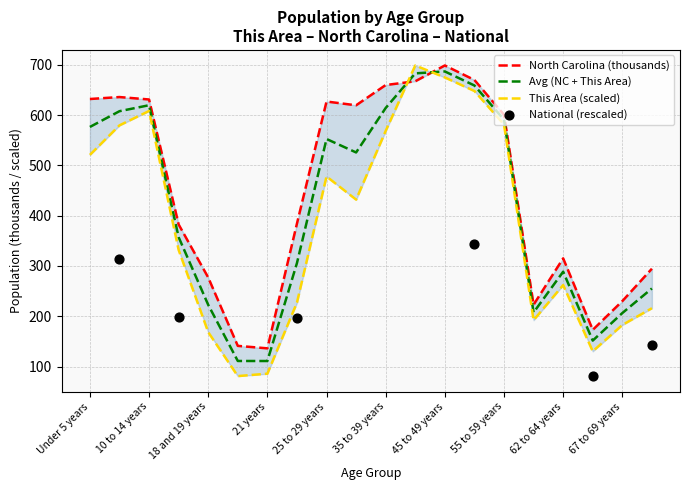

What is the total value across all series at 40 to 44 years?

2049.1